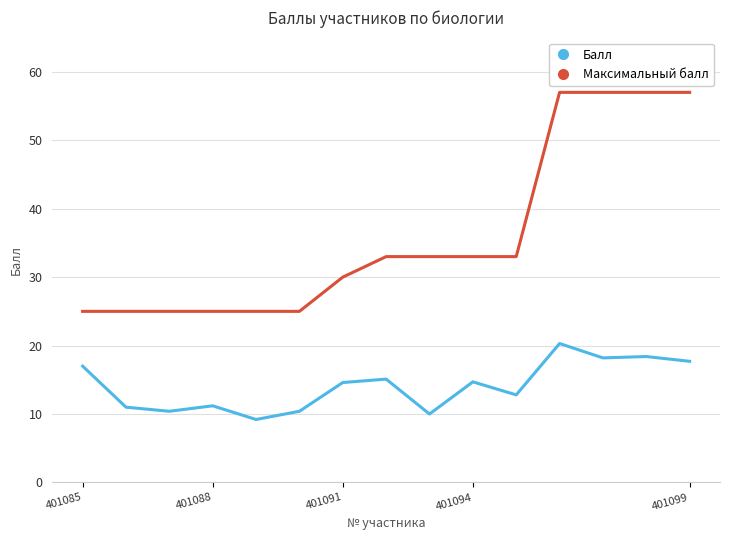

Rank the series by their maximum value, from lowest to highest.

Балл, Максимальный балл